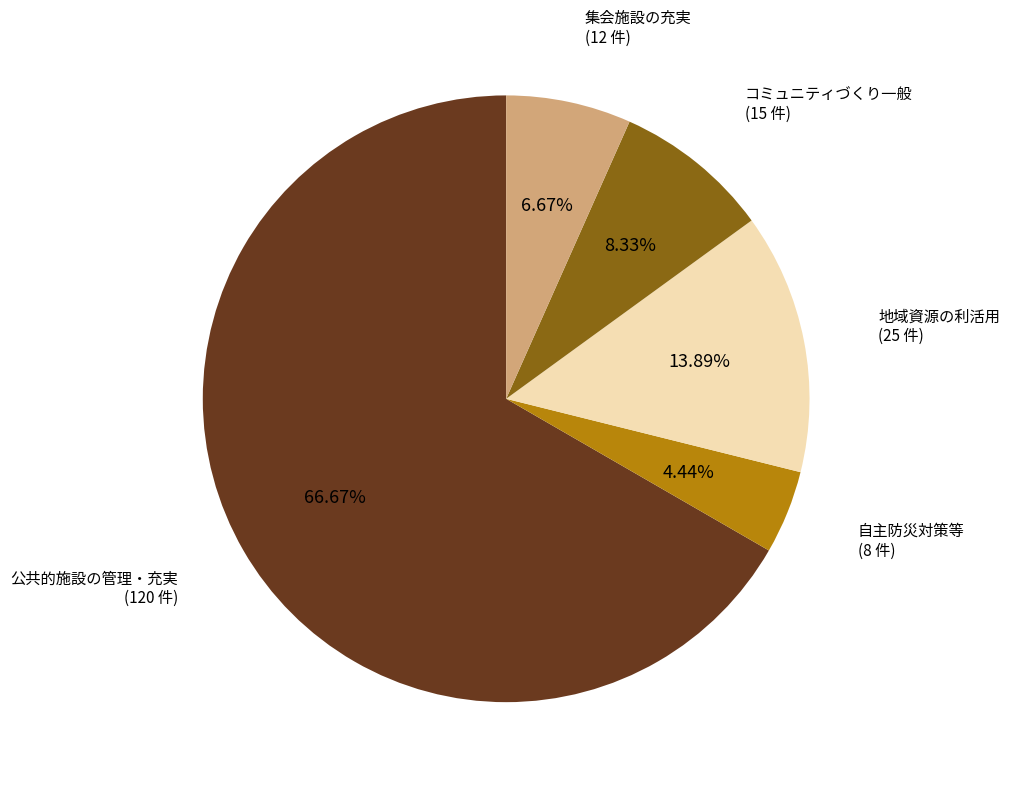

Does 公共的施設の管理・充実 represent more than half of the total?

Yes